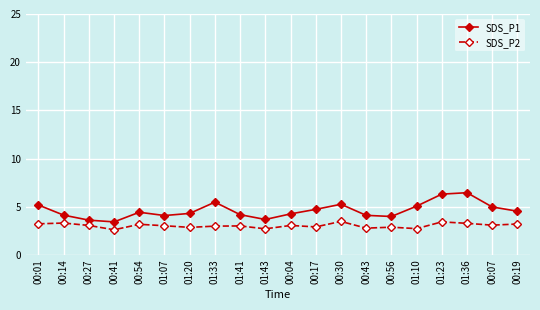

Which series changed the most between 00:41 and 01:10?

SDS_P1